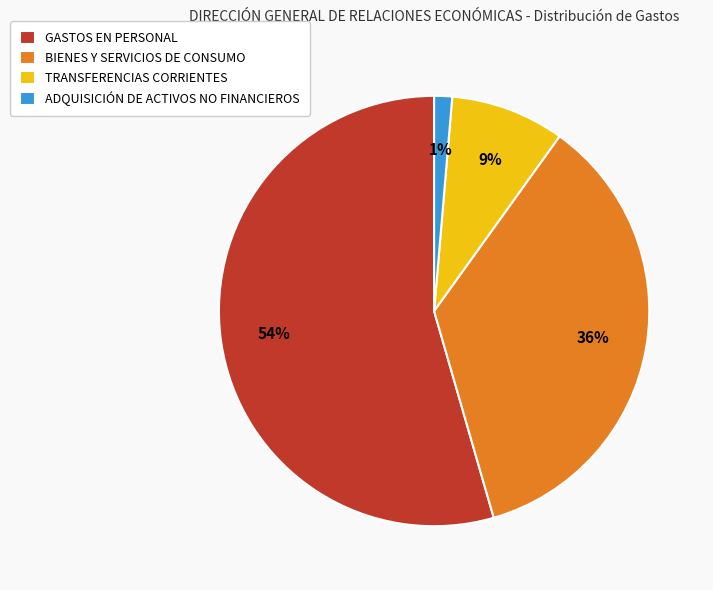

Is the sum of TRANSFERENCIAS CORRIENTES and ADQUISICIÓN DE ACTIVOS NO FINANCIEROS greater than half?

No